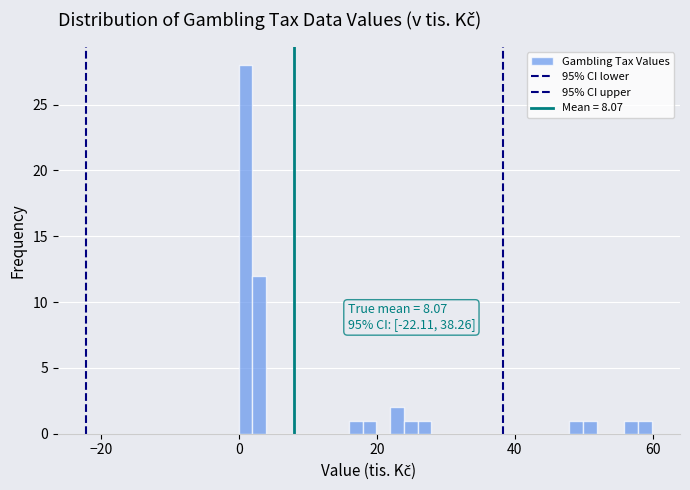

Read against the x-axis, roughly where is the centre of the tallest bar?

0